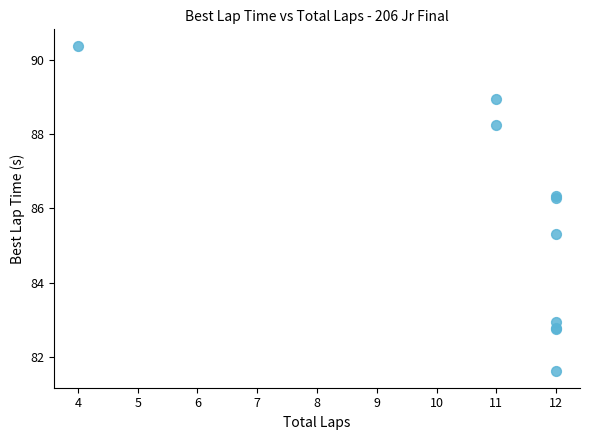

What Y value in the scatter plot is closest to 85?

85.3